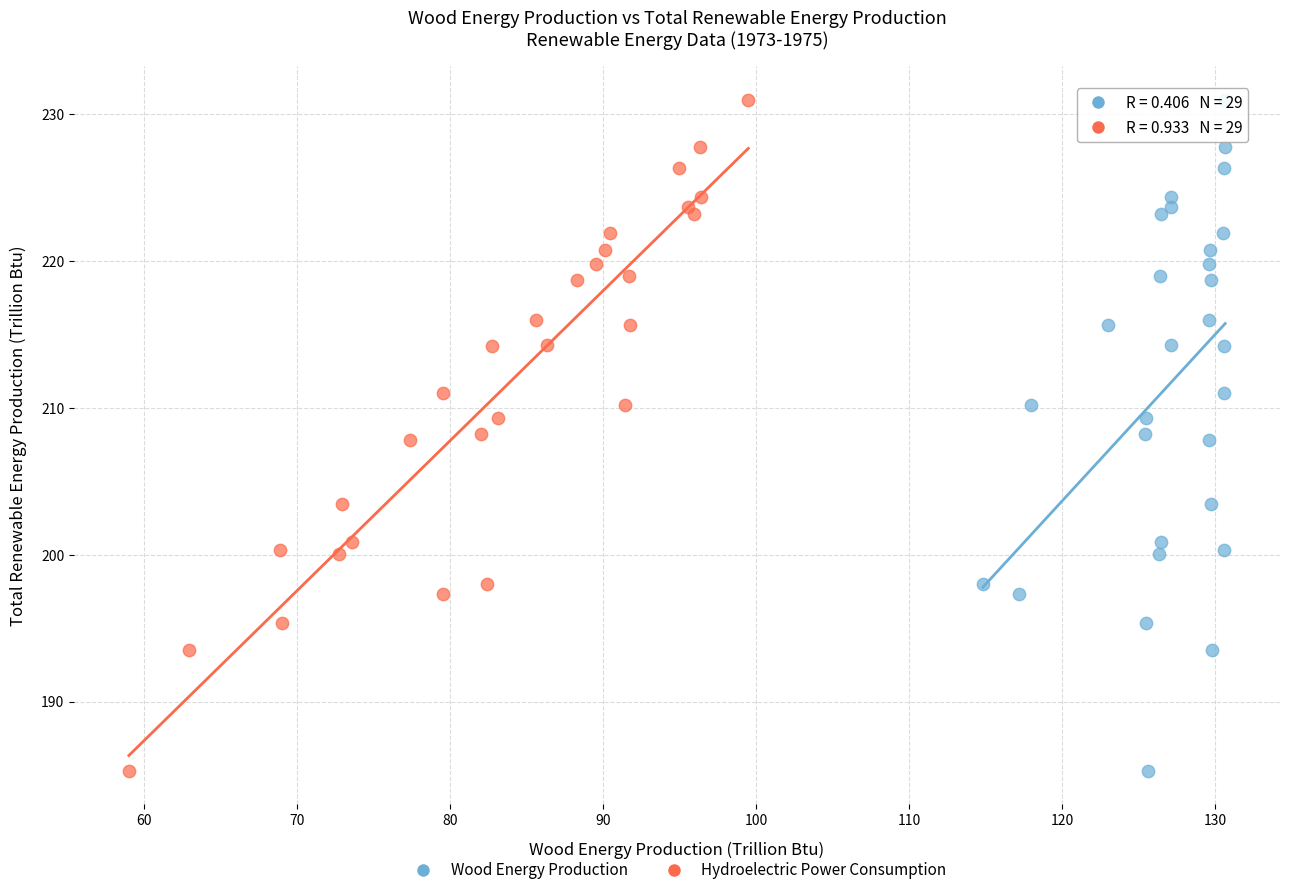

What are all the series names shown in the legend?

Wood Energy Production, Hydroelectric Power Consumption